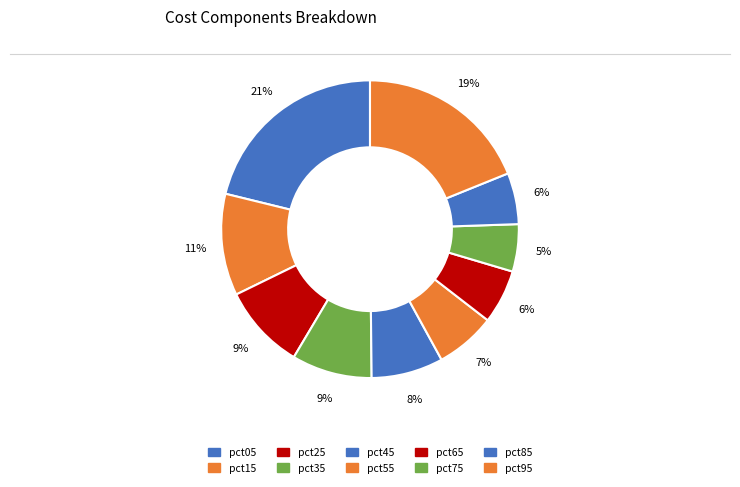

What is the smallest slice in the pie chart?

pct75